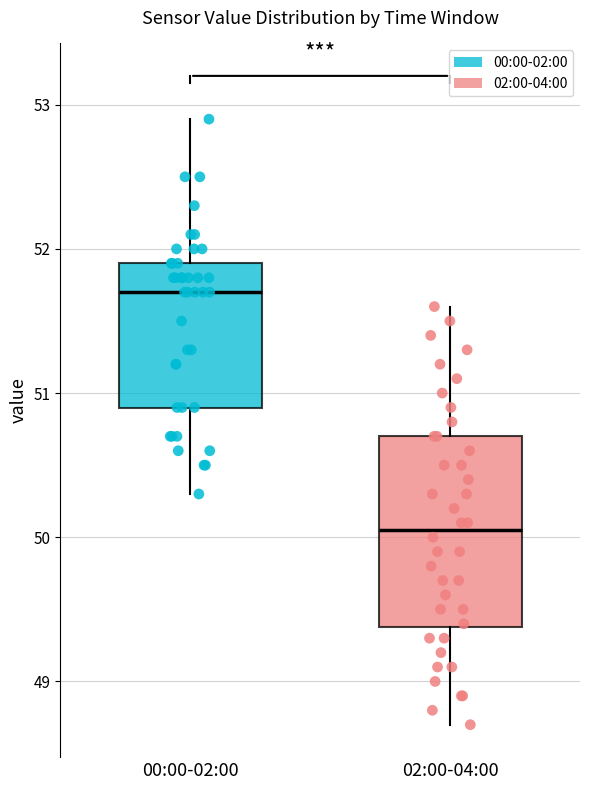

Which box has the lowest median line?

02:00-04:00